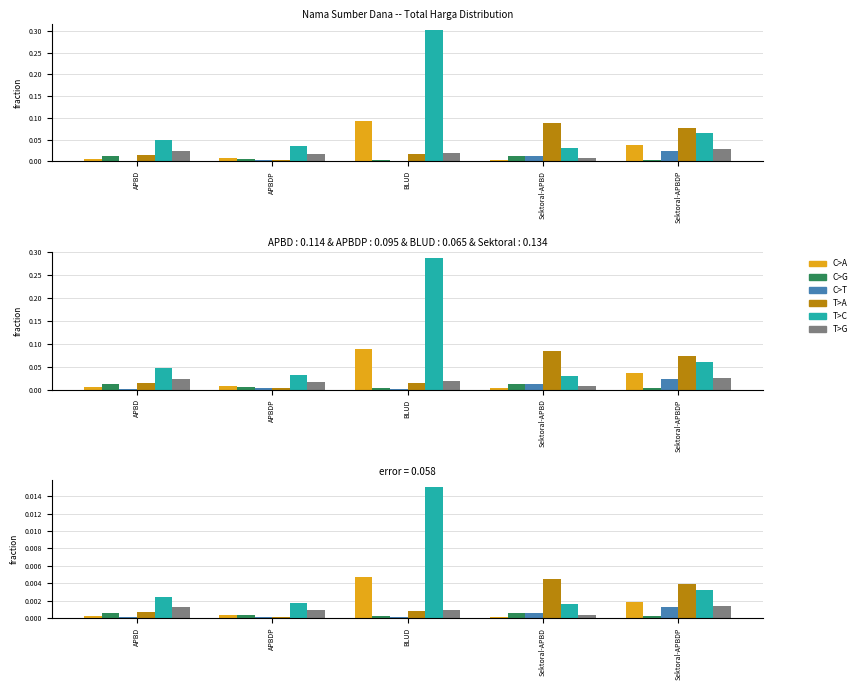

What is the sum of all T>A values?

0.2